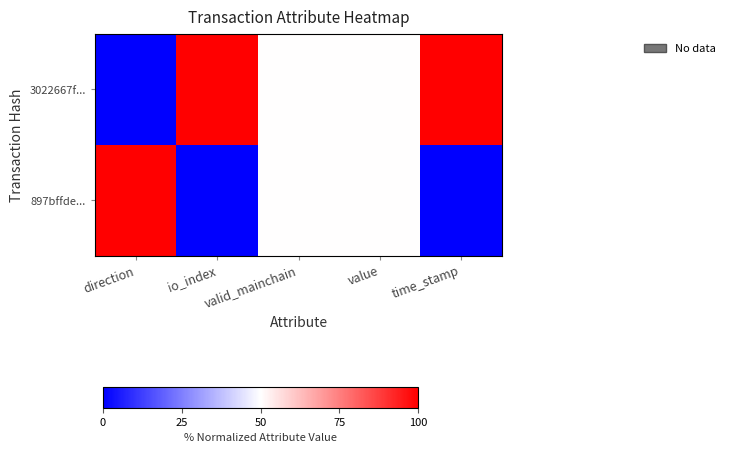

List the series in order of their peak value, highest first.

3022667f..., 897bffde...